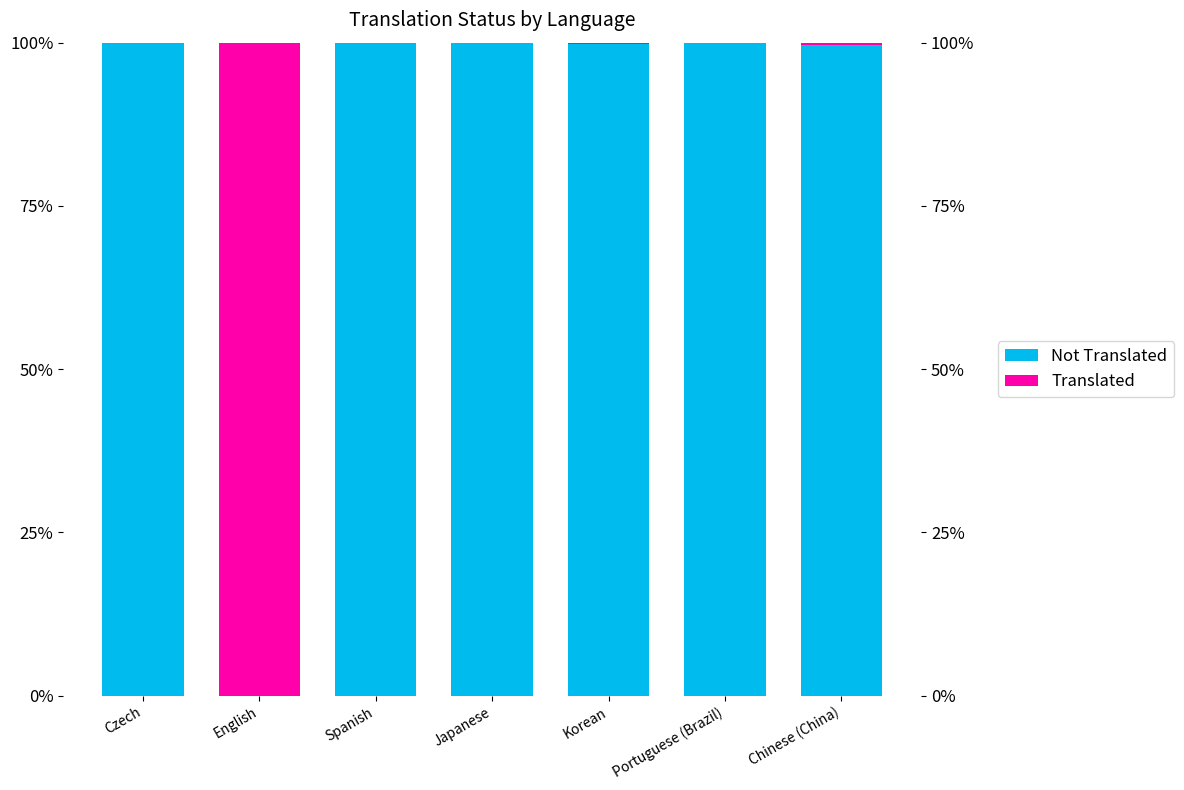

The value of Not Translated at Czech is 100.0. True or false?

True